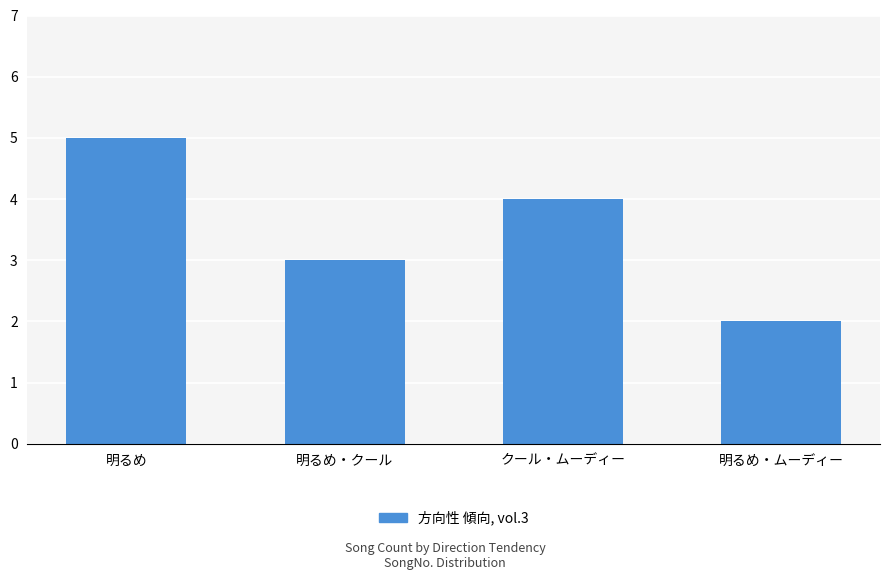

What is the sum of all values?

14